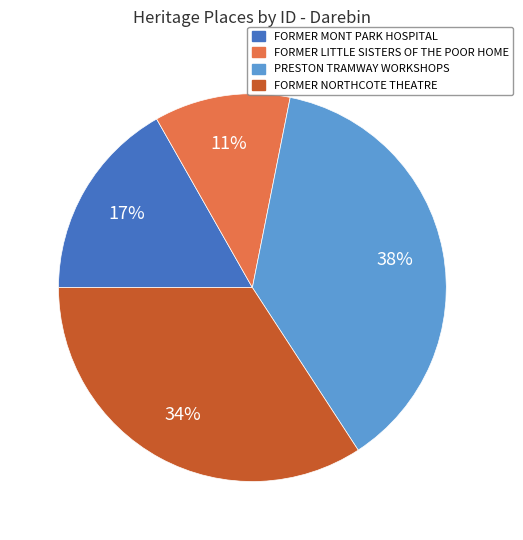

To the nearest percent, what is the average slice percentage?

25%